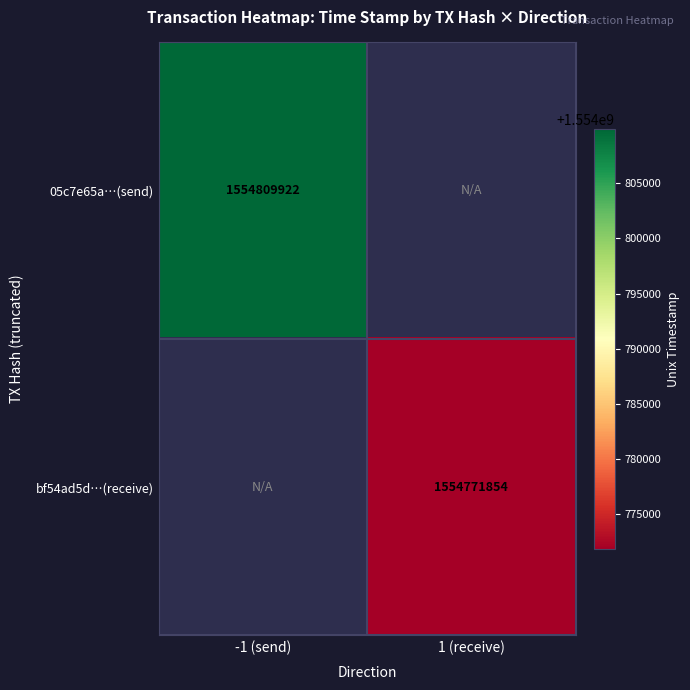

True or false: 05c7e65a…(send) has a value of 873296277 at -1 (send).

False